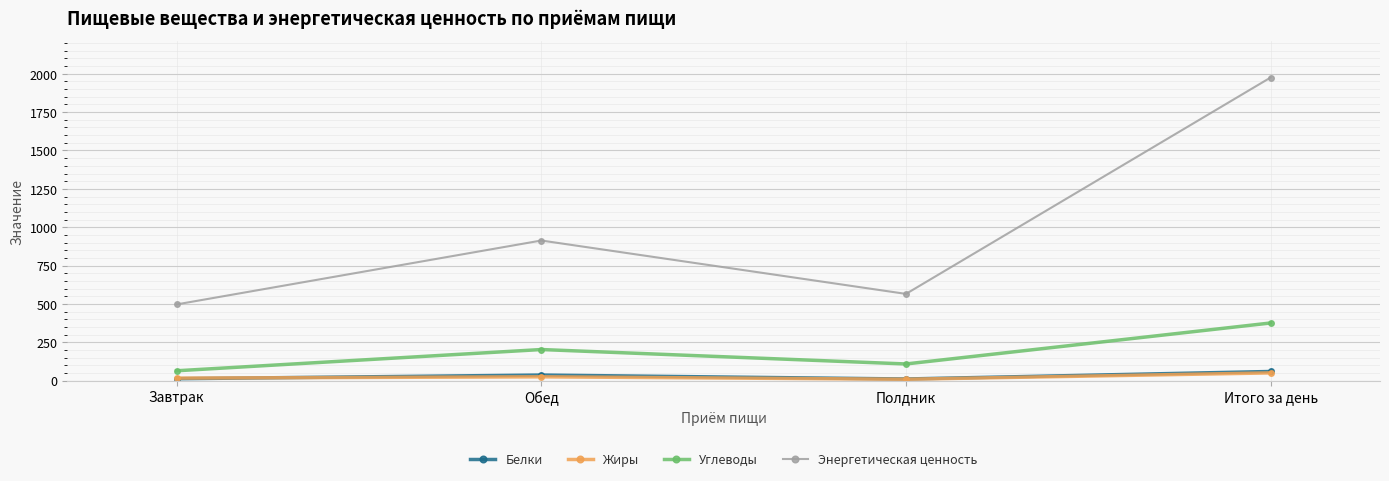

Is it true that Энергетическая ценность equals 913.3 at Обед?

True